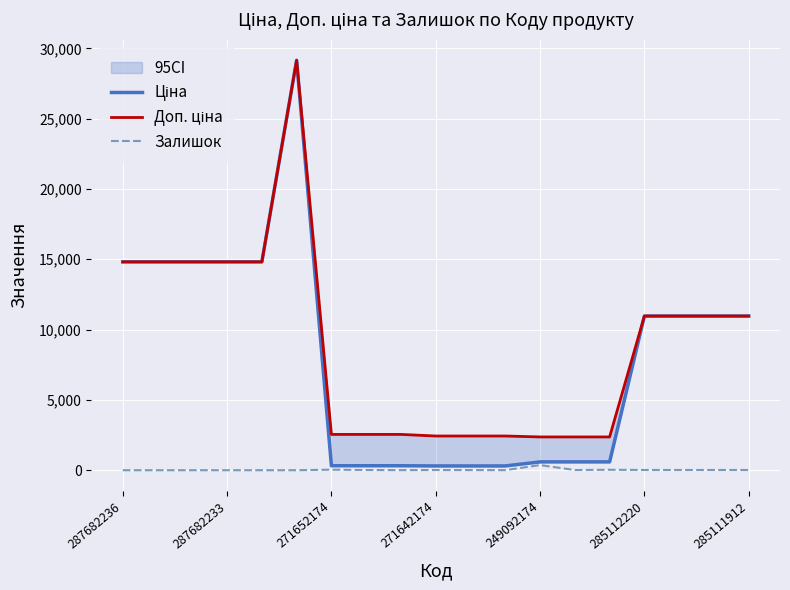

Which has a higher value, 7 or 16?

16